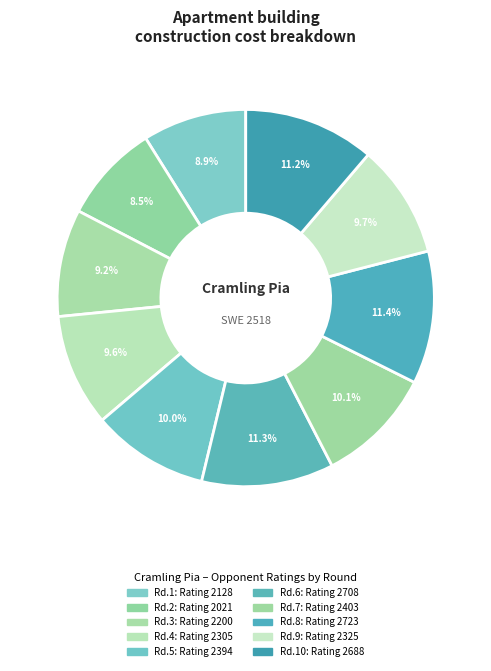

Count the number of slices in the pie.

10